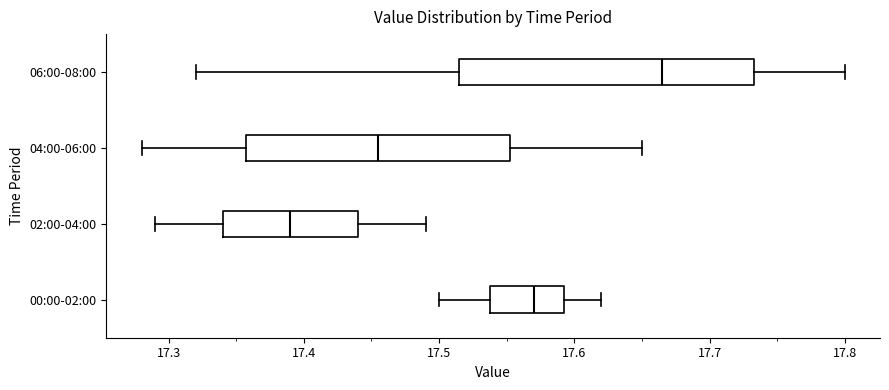

Comparing the boxes themselves (not the whiskers), which one is the widest?

06:00-08:00